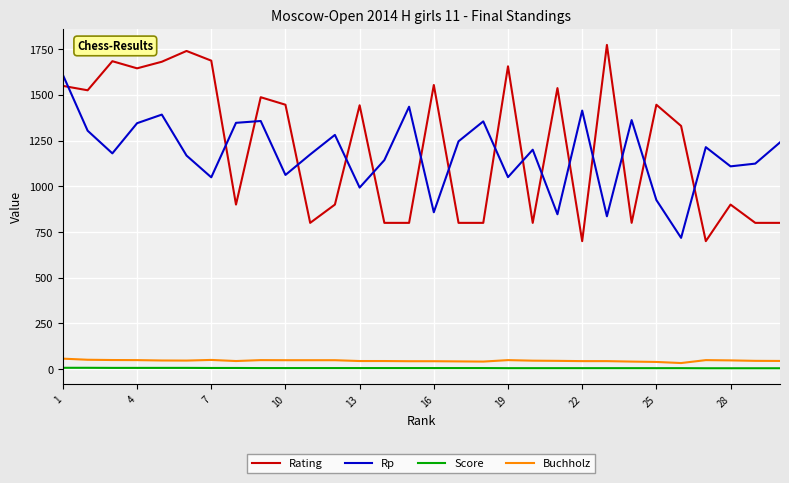

What are all the series names shown in the legend?

Rating, Rp, Score, Buchholz